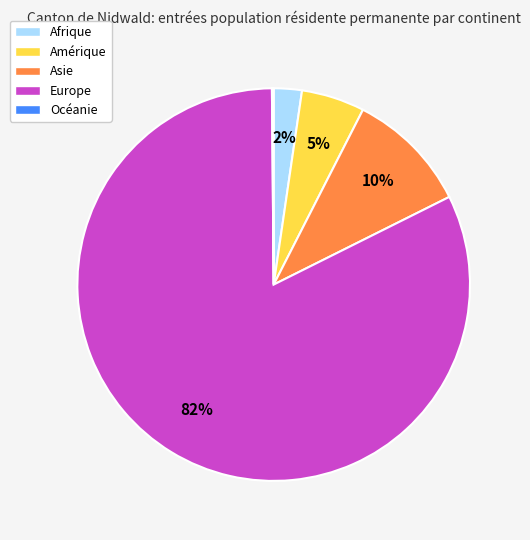

To the nearest percent, what is the average slice percentage?

20%